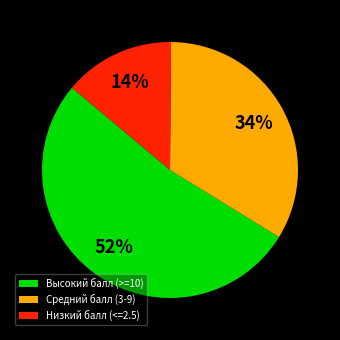

Is there a majority slice in this chart?

Yes